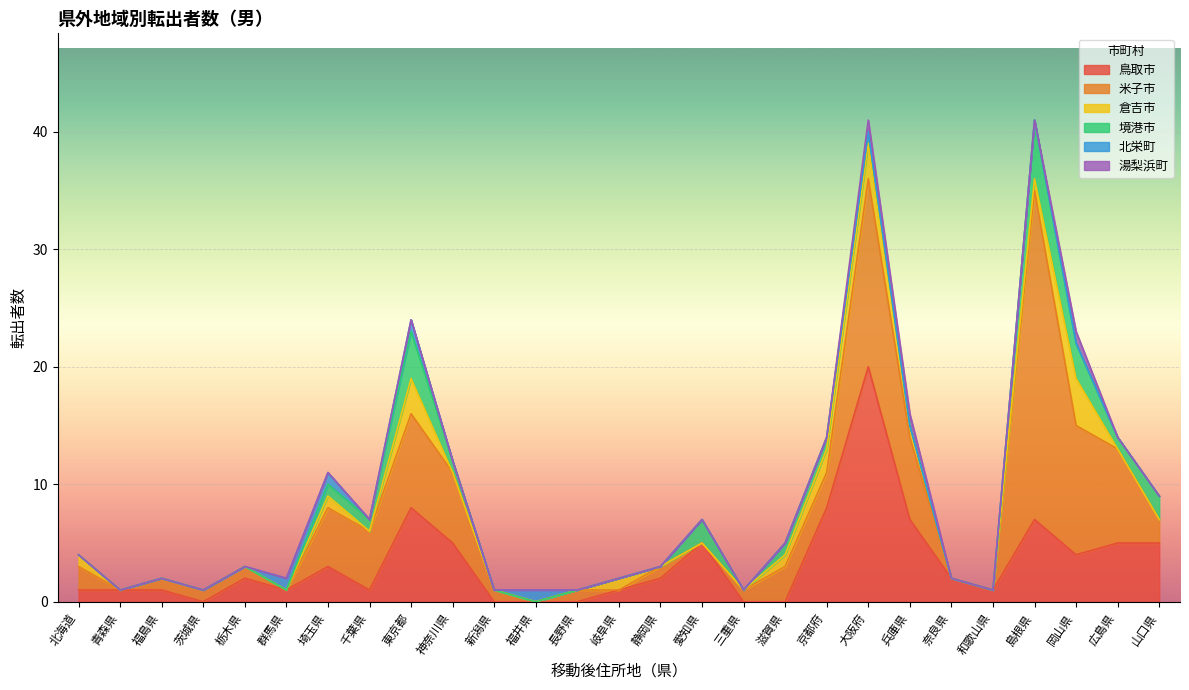

What is the difference between the highest and lowest values at 福島県?

1